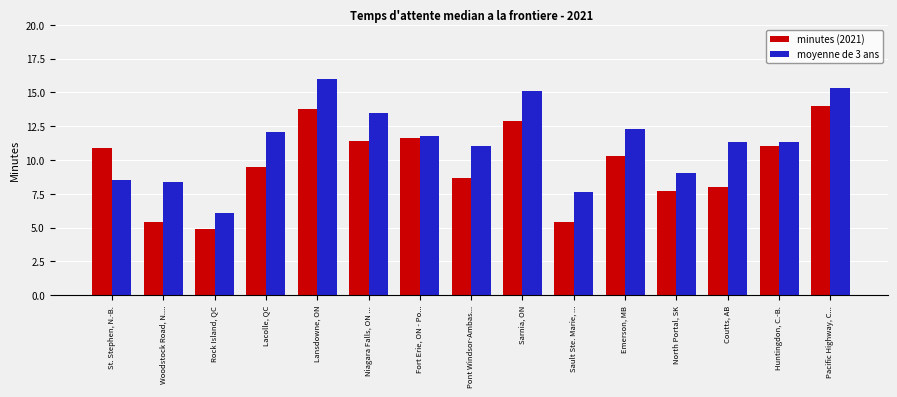

What is the label of the 13th bar from the left?

Coutts, AB